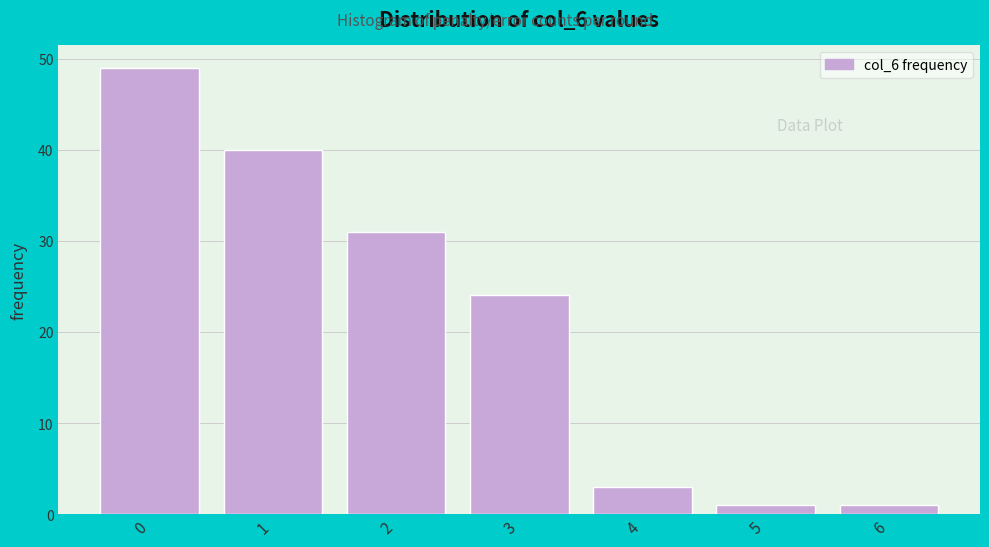

Reading right to left, transcribe all the data shown in this chart.

1	1	3	24	31	40	49